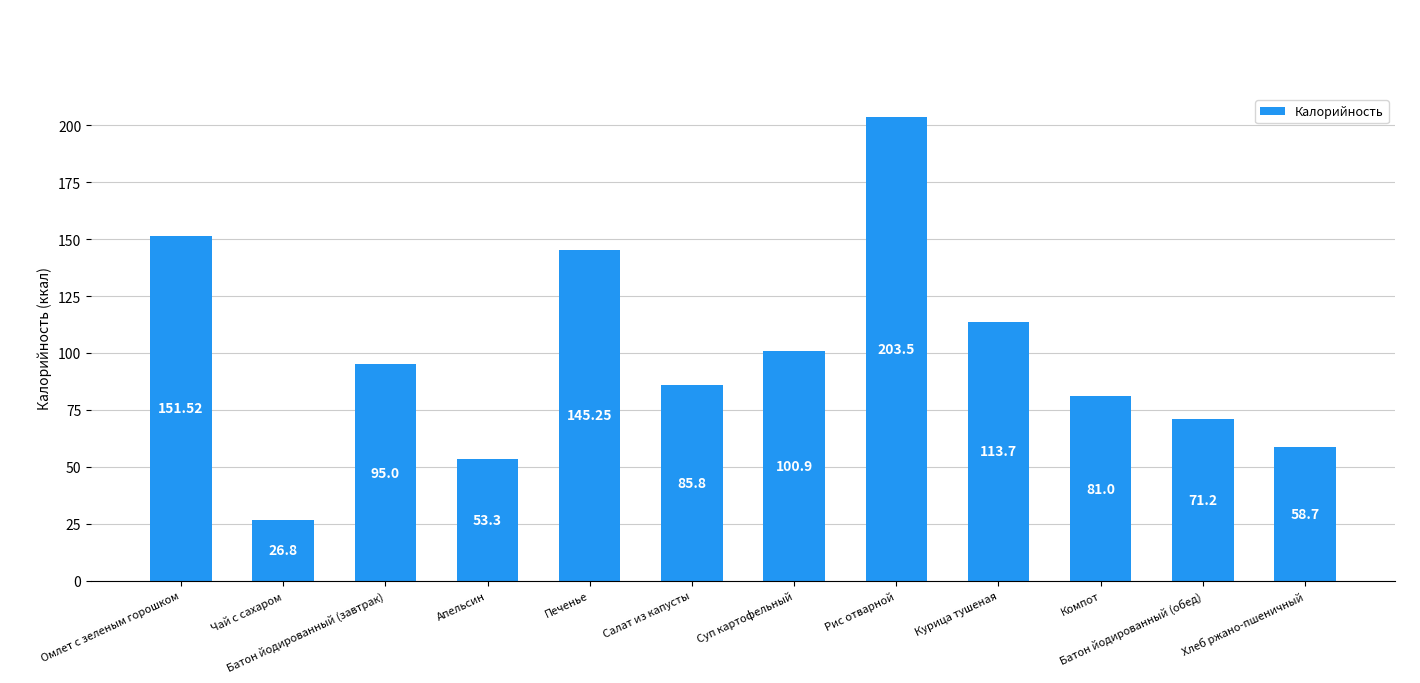

What is the value of the 3rd bar from the left?

95.0